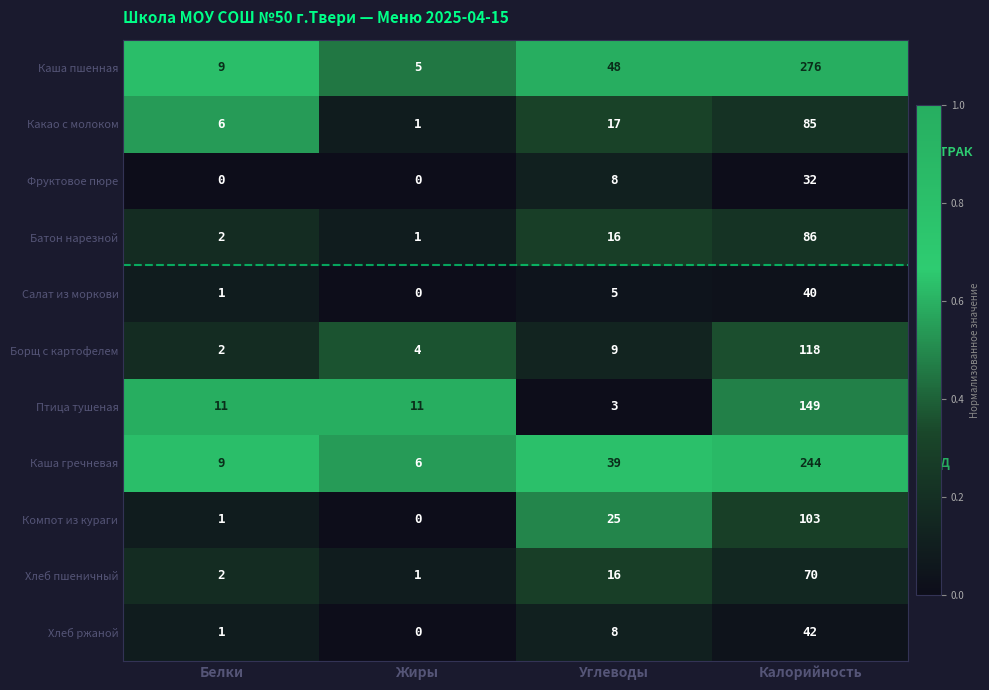

What value does the Птица тушеная series have at Жиры, to the nearest 10?

10